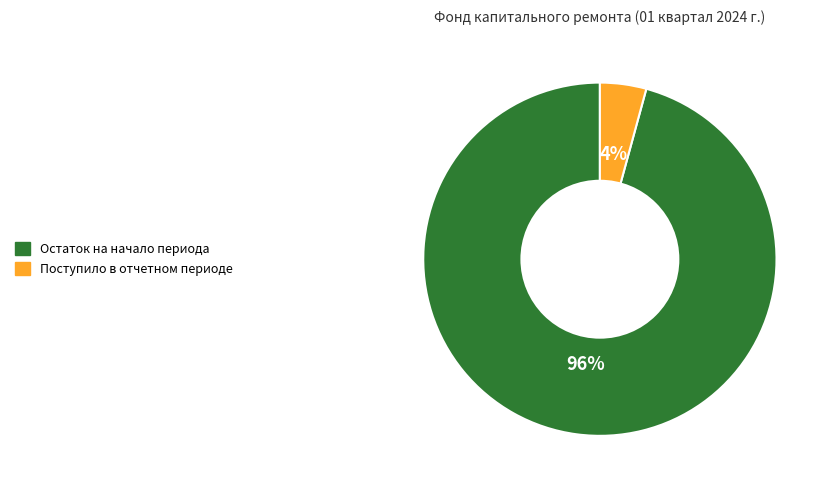

To the nearest percent, what is the average slice percentage?

50%